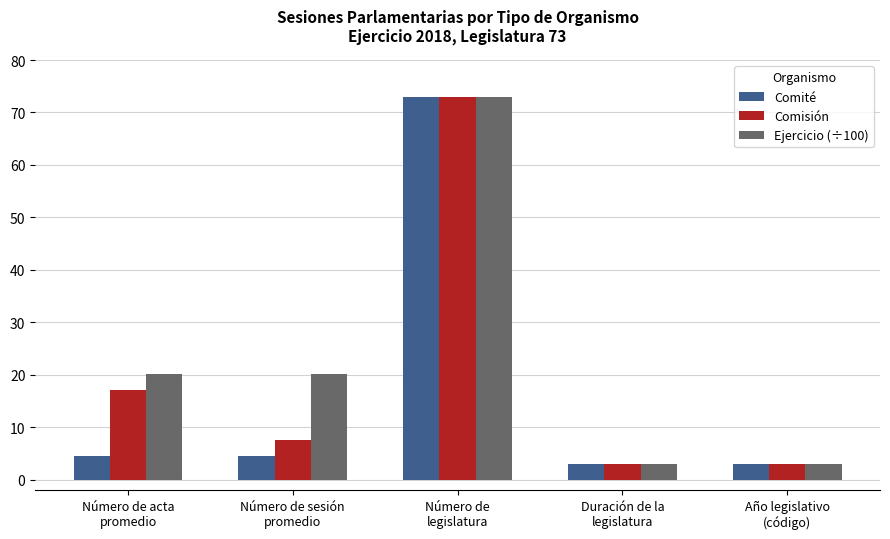

What is the difference between the maximum and minimum values in the Ejercicio (÷100) series?

70.0